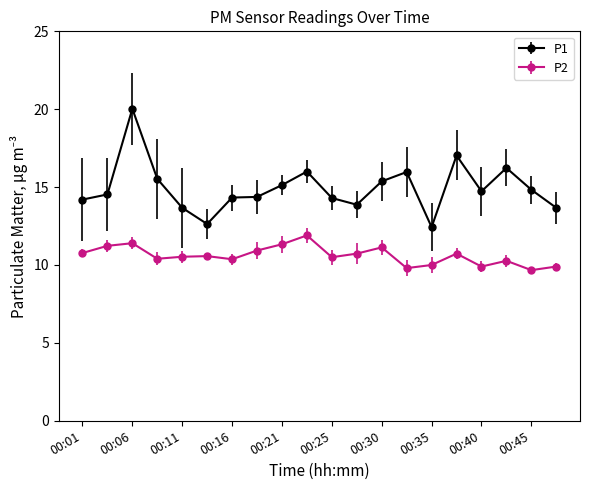

Count the number of data series in this chart.

2